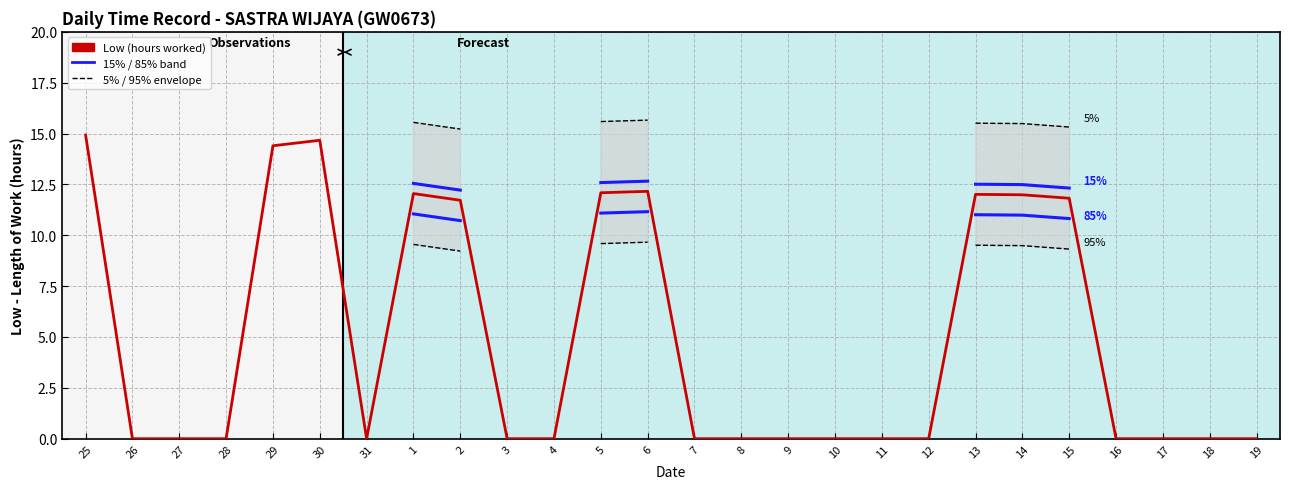

Count the number of values greater than 0.

10